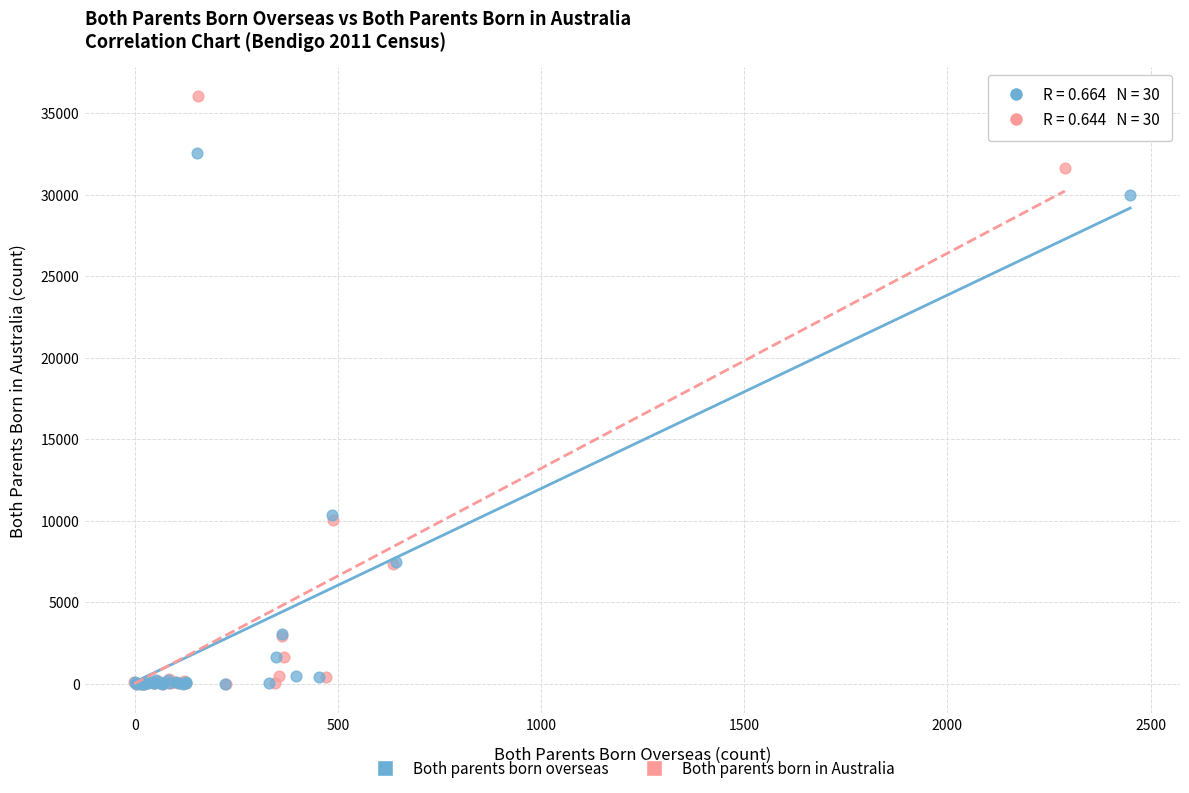

Which series reaches the maximum Y coordinate?

Both parents born in Australia